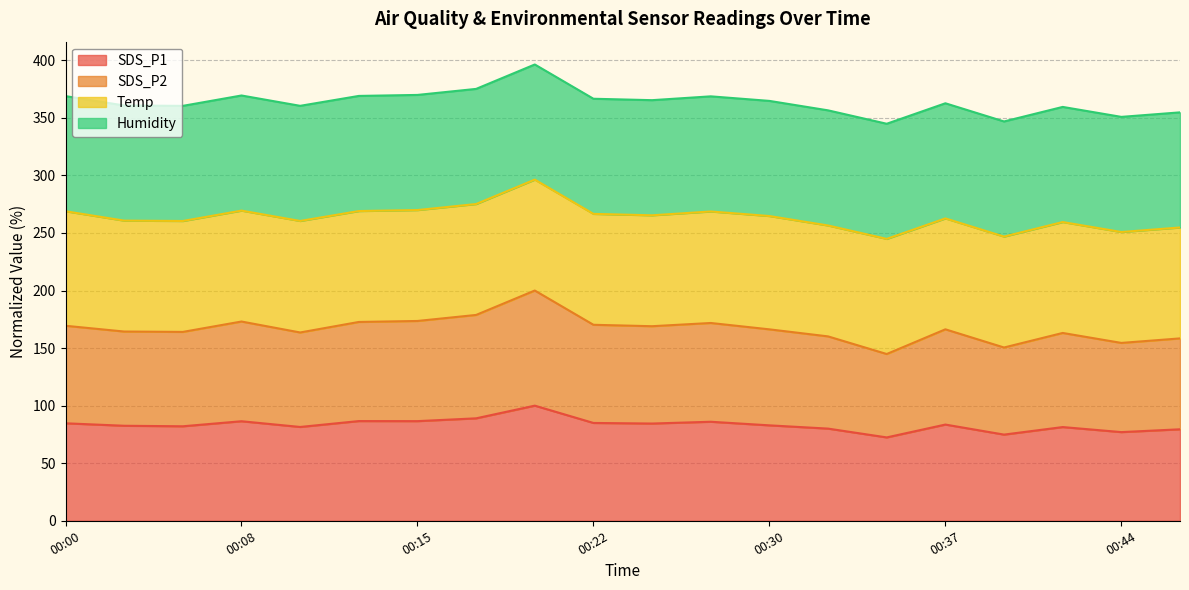

What is the value of the SDS_P2 point at the 18th from the left?

163.1